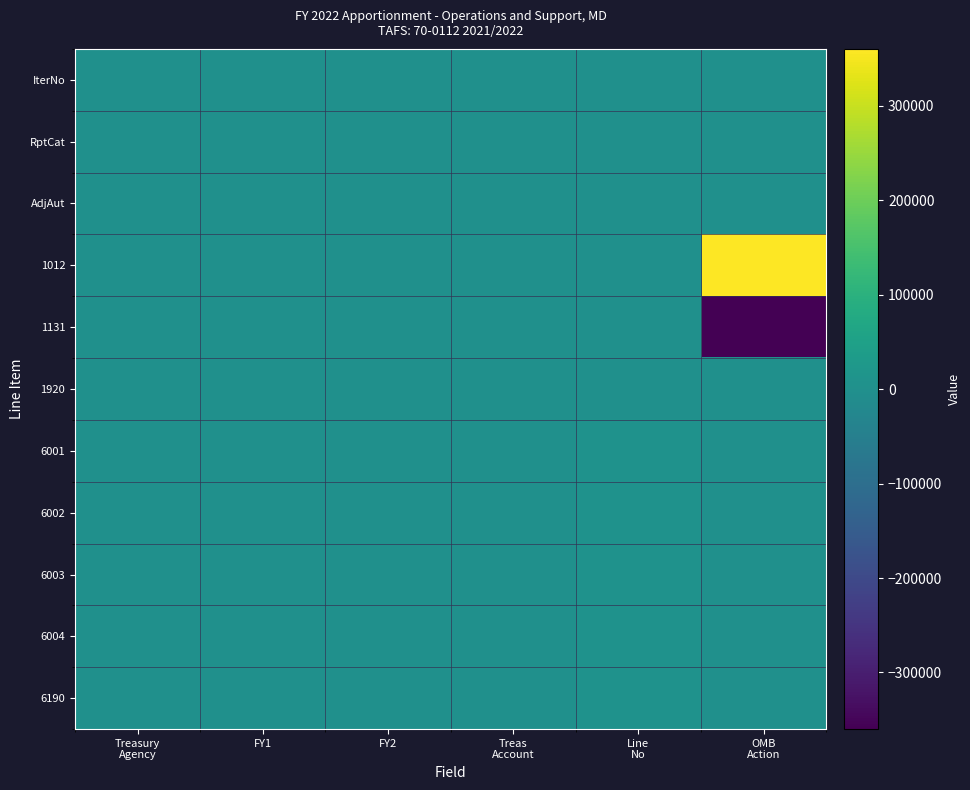

At which category is the sum across all series the highest?

Line
No